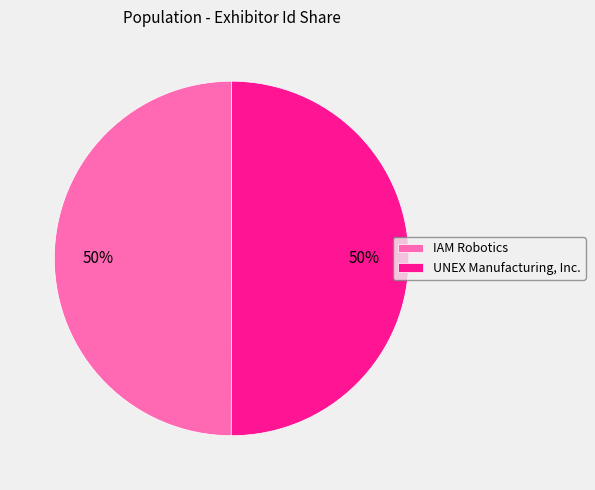

Count the number of slices in the pie.

2